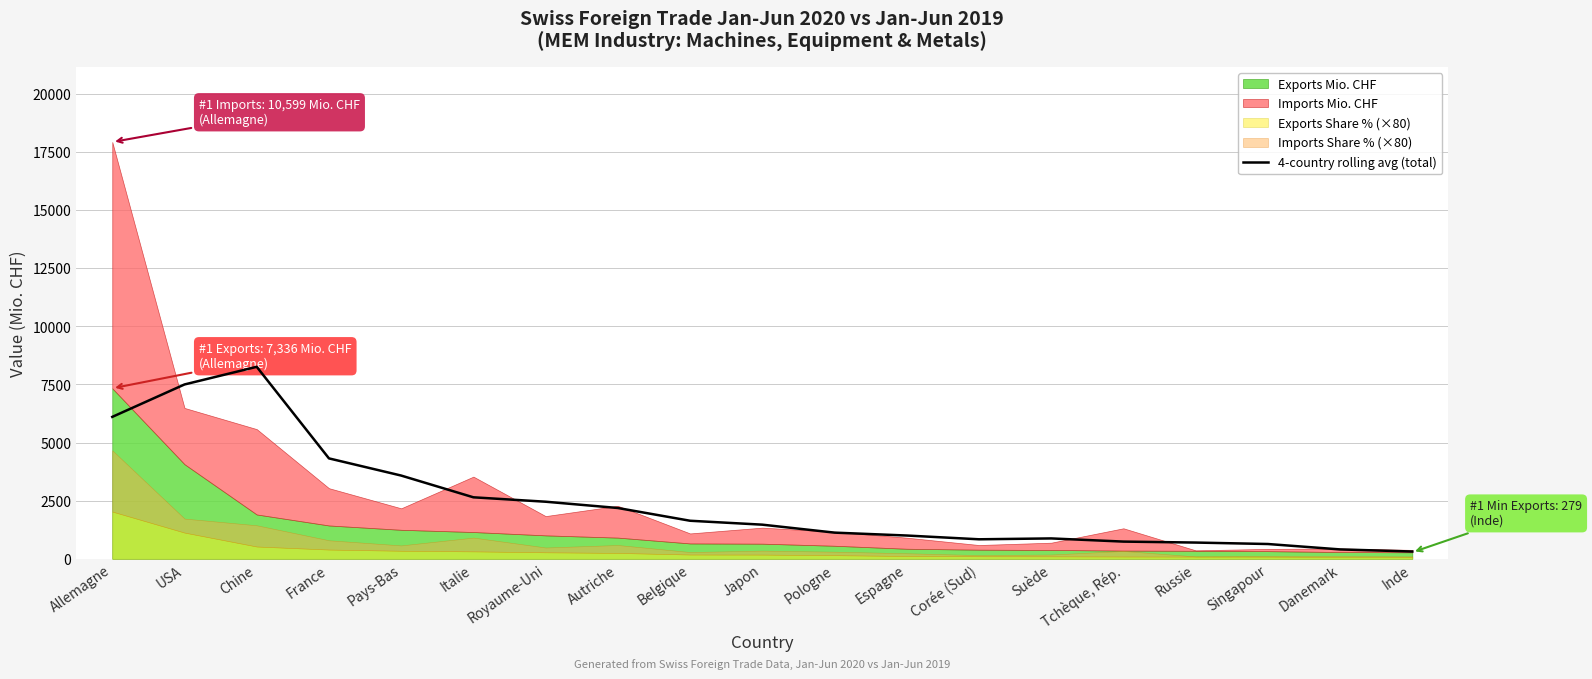

Where is the data nearest to the value 4286?

France